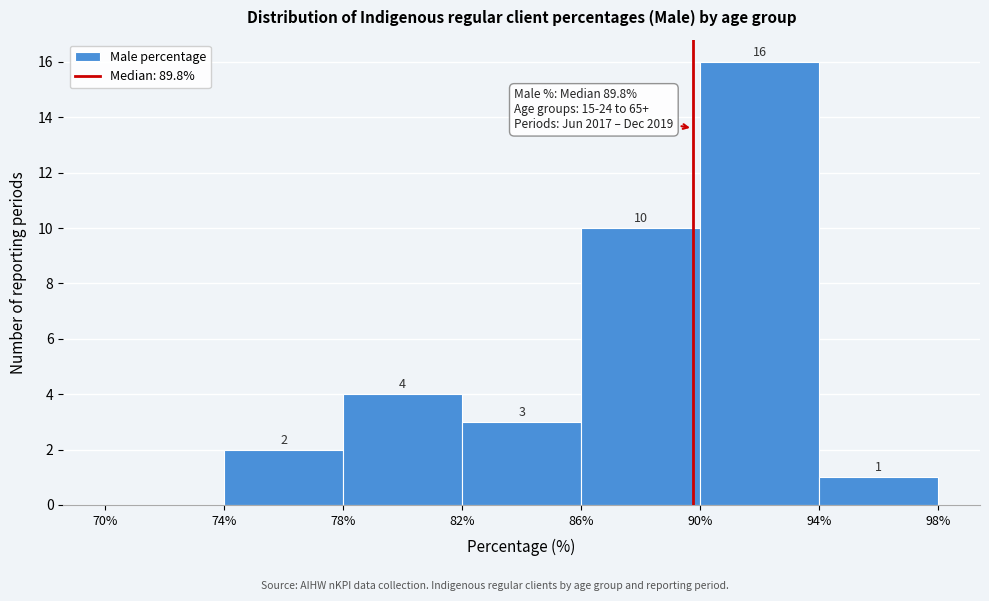

Over which range of the x-axis is the bar tallest?

90% to 94%